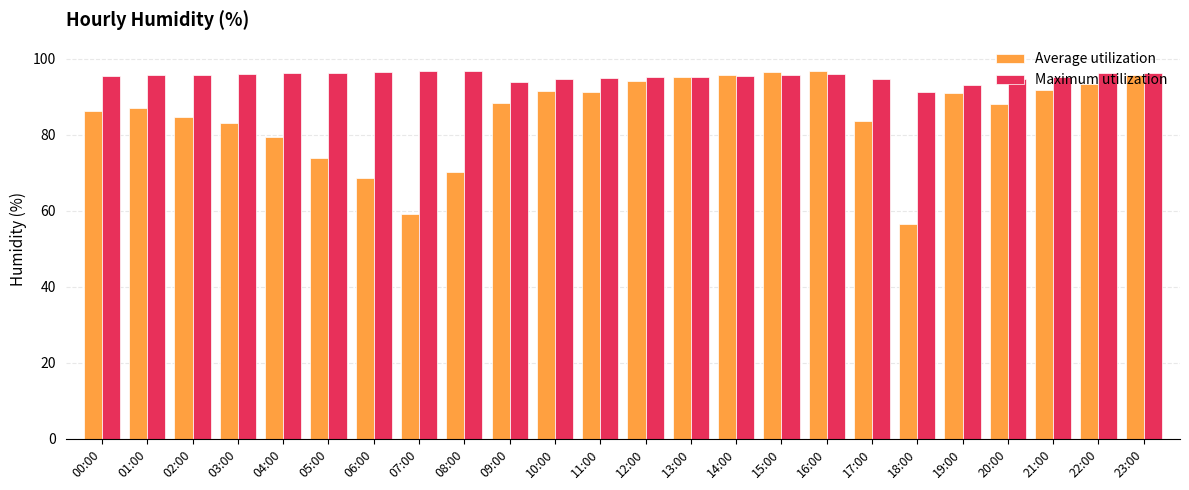

What position from the left is 05:00?

6